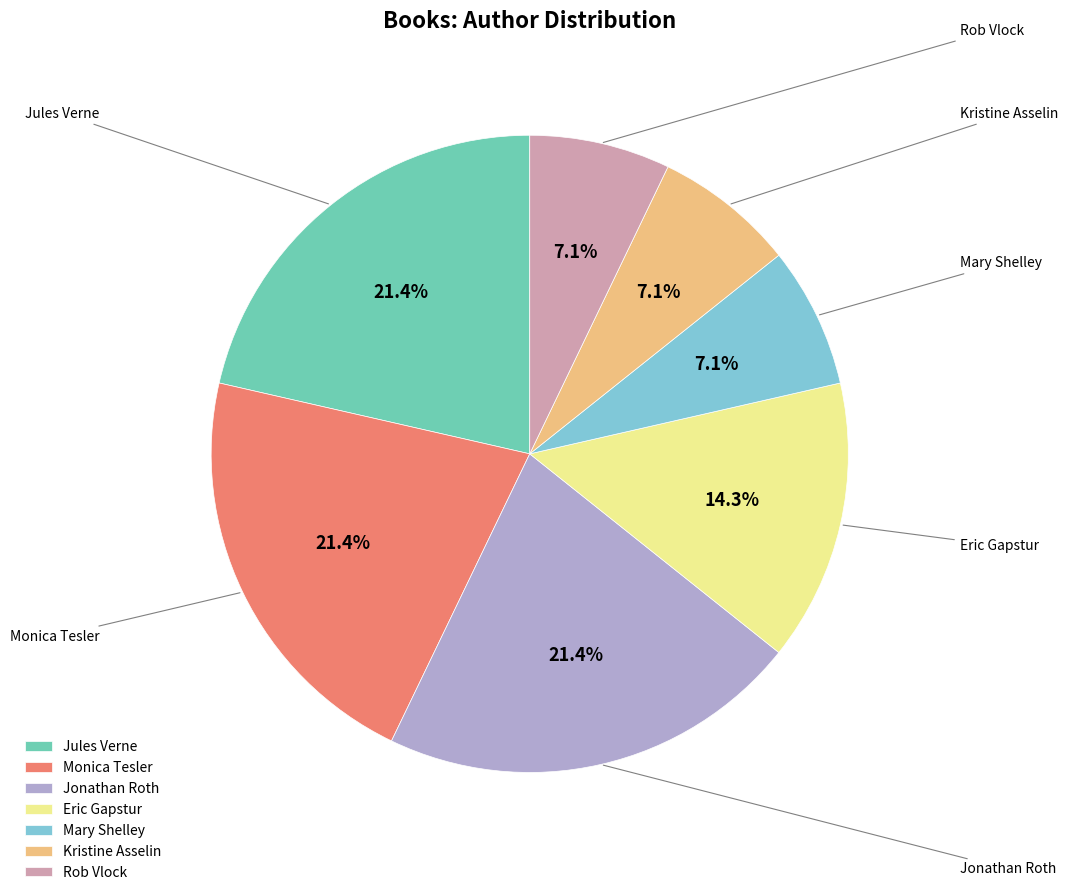

Is the sum of Kristine Asselin and Monica Tesler greater than half?

No